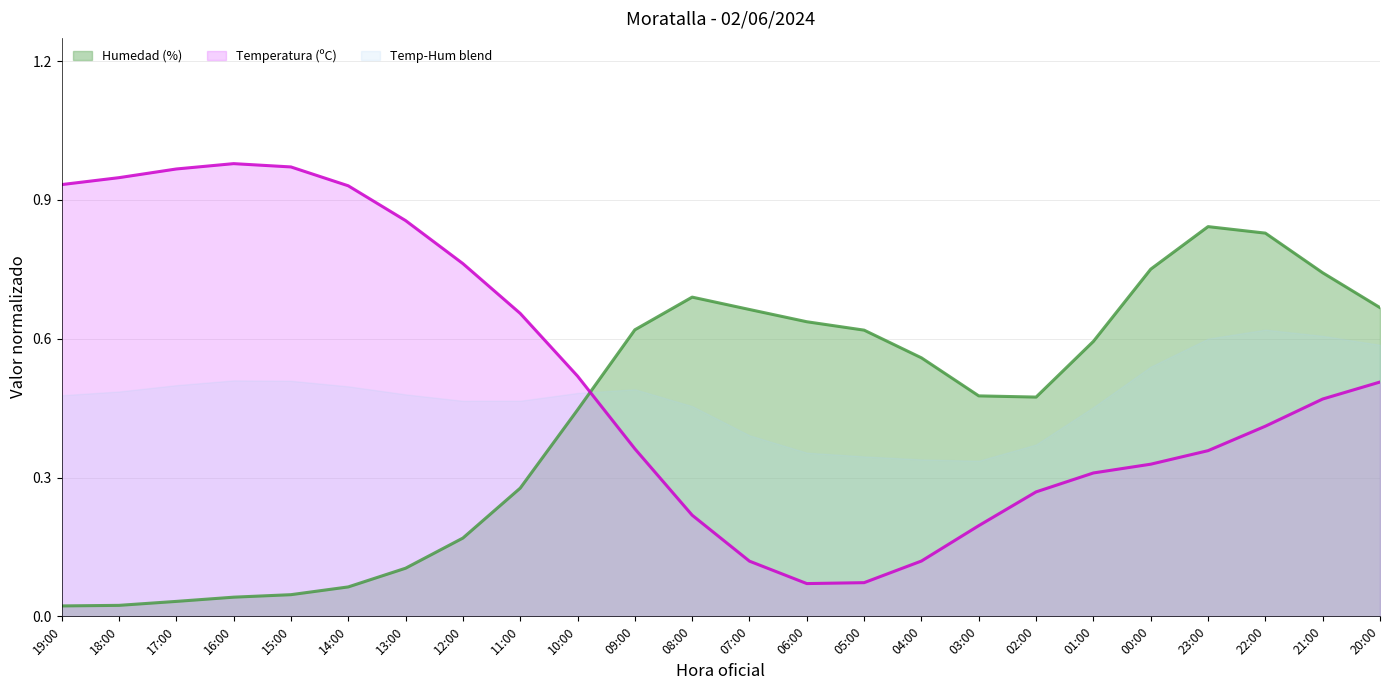

The value of Humedad (%) at 21:00 is 0.3. True or false?

False